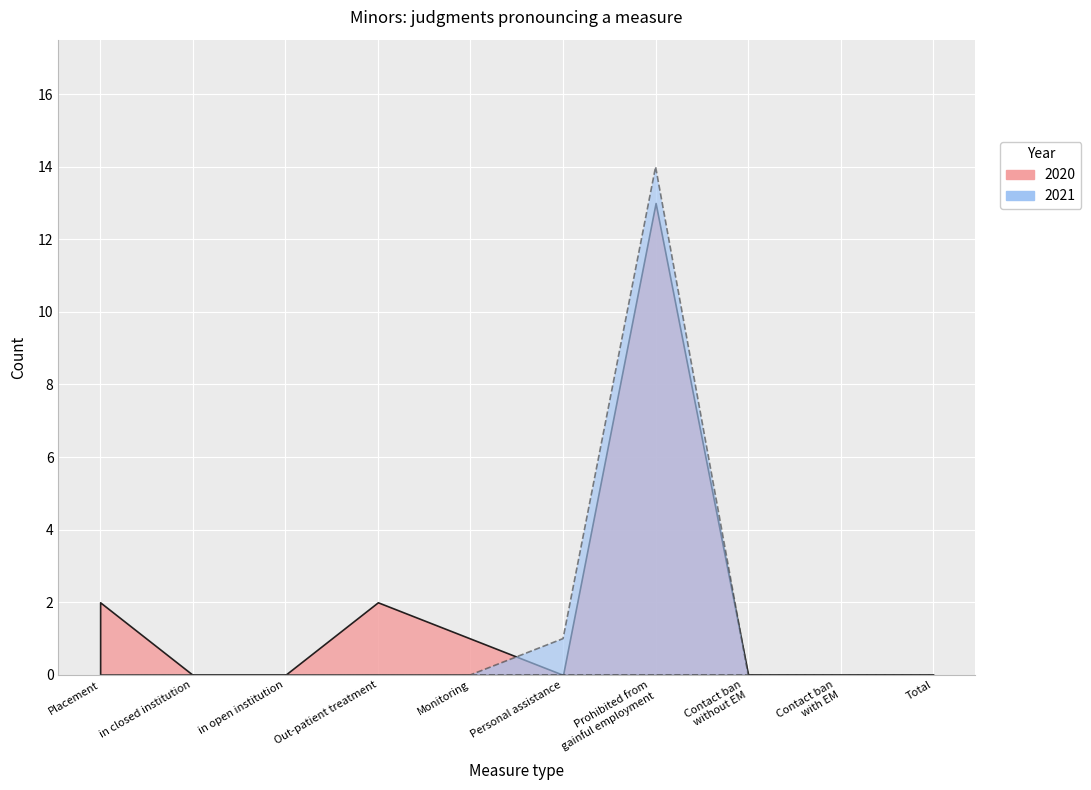

What is the difference between the maximum and minimum values in the 2021 series?

14